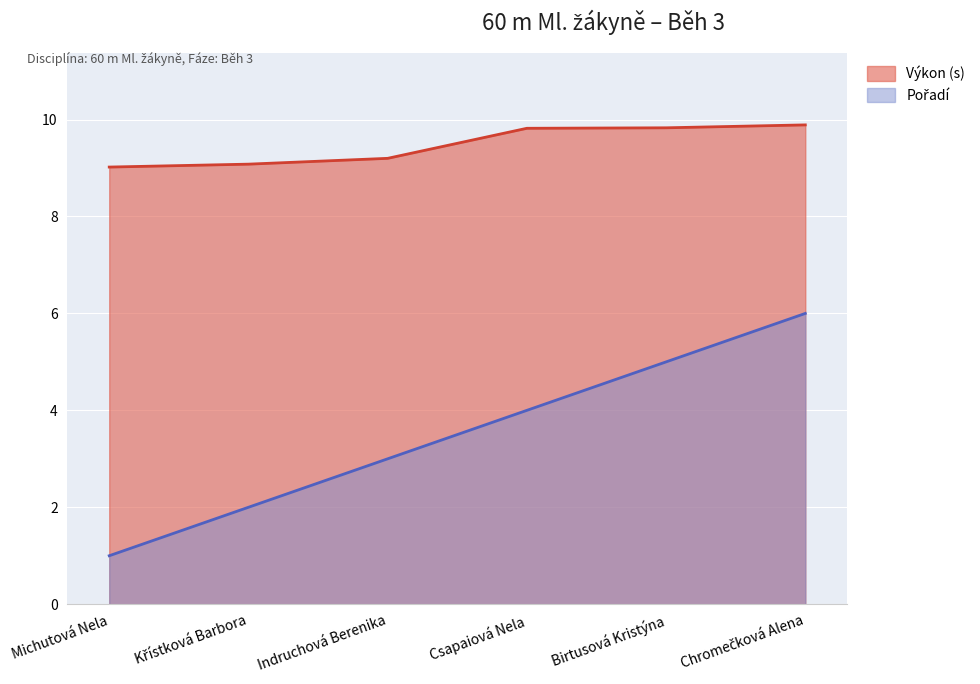

Read the Výkon value at Csapaiová Nela.

9.8